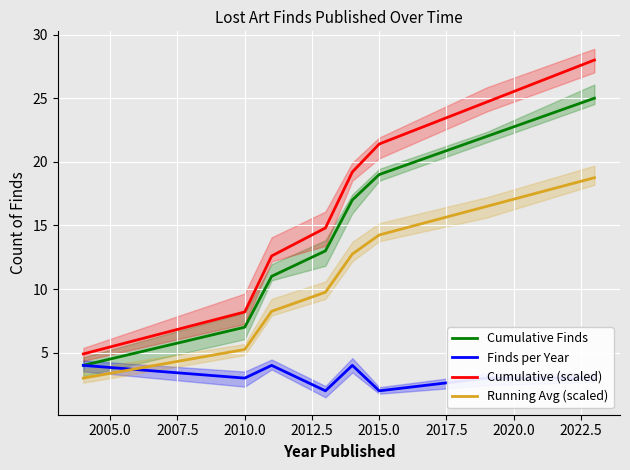

What is the lowest value of the Cumulative Finds series?

4.0